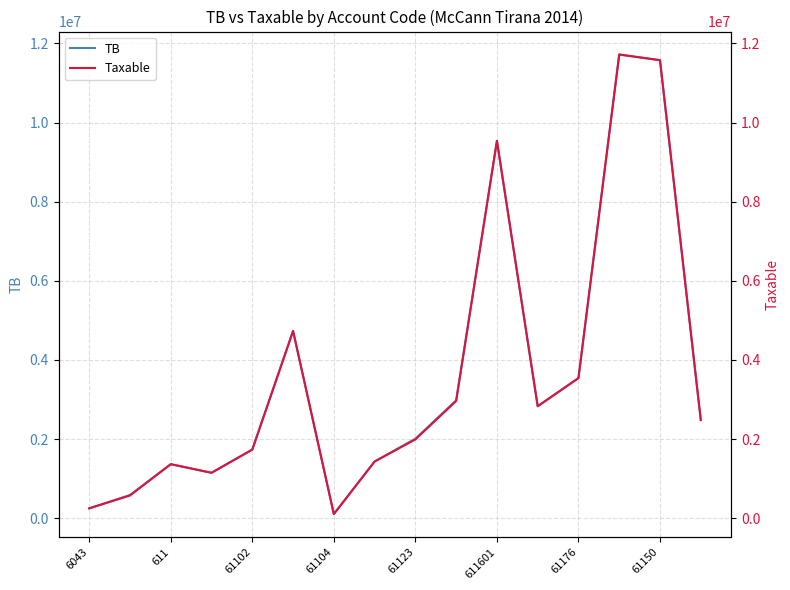

The value of TB at 61102 is 1038595.7. True or false?

False